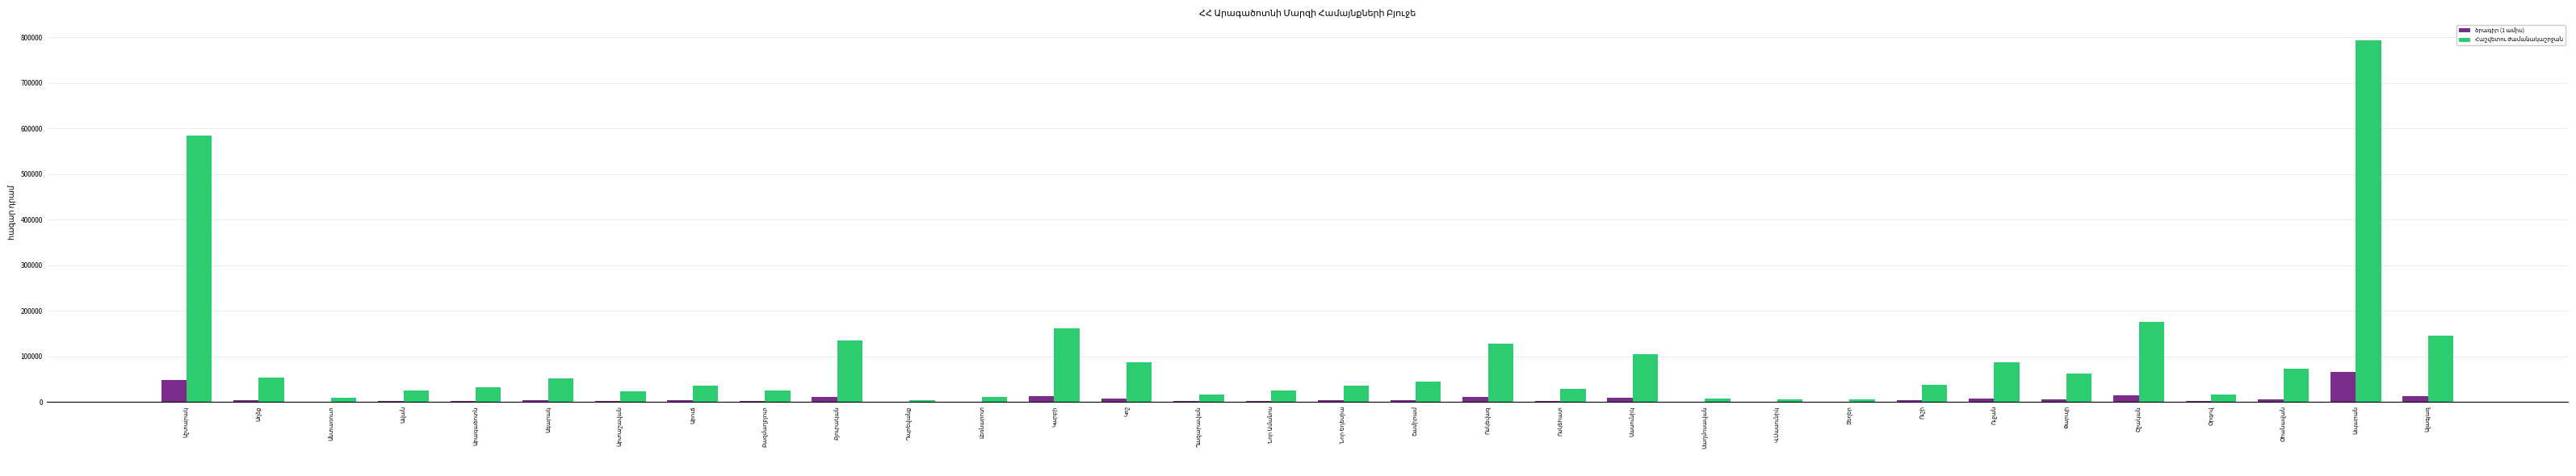

Rank the series by their maximum value, from lowest to highest.

ծրագիր (1 ամիս), Հաշվետու ժամանակաշրջան